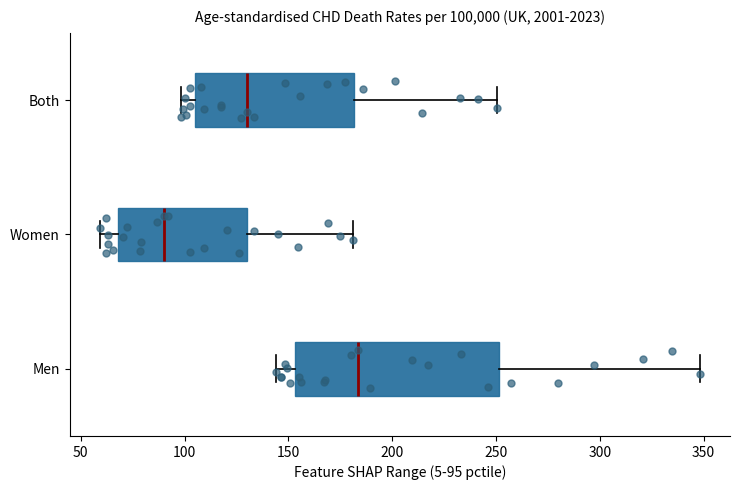

Where does the median line of the box for Men sit on the x-axis? The values are not printed on the chart, so give them approximately, as read against the axis.

185